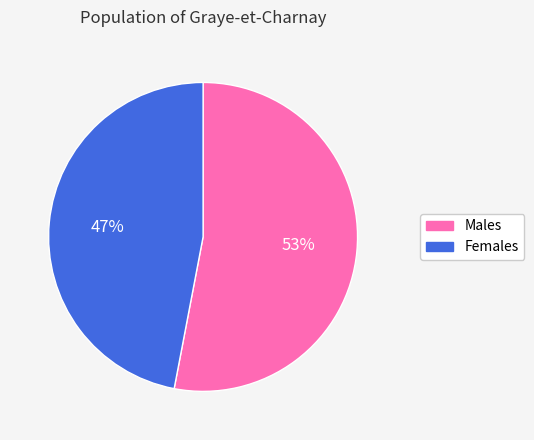

Does Males account for over 50% of the chart?

Yes